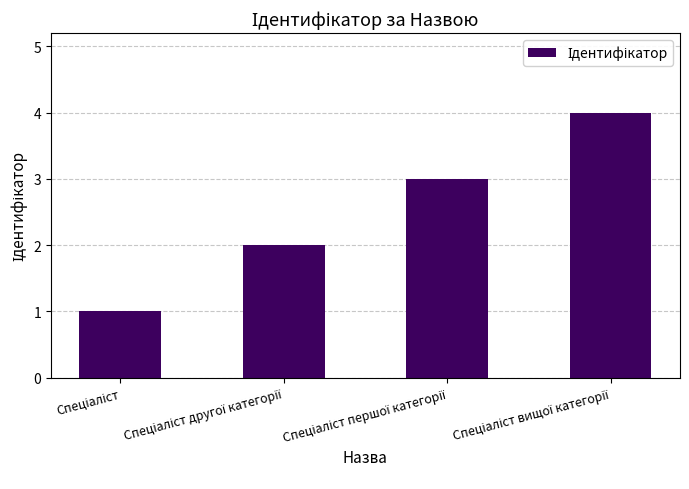

Reading left to right, list all the values displayed in this chart.

1	2	3	4